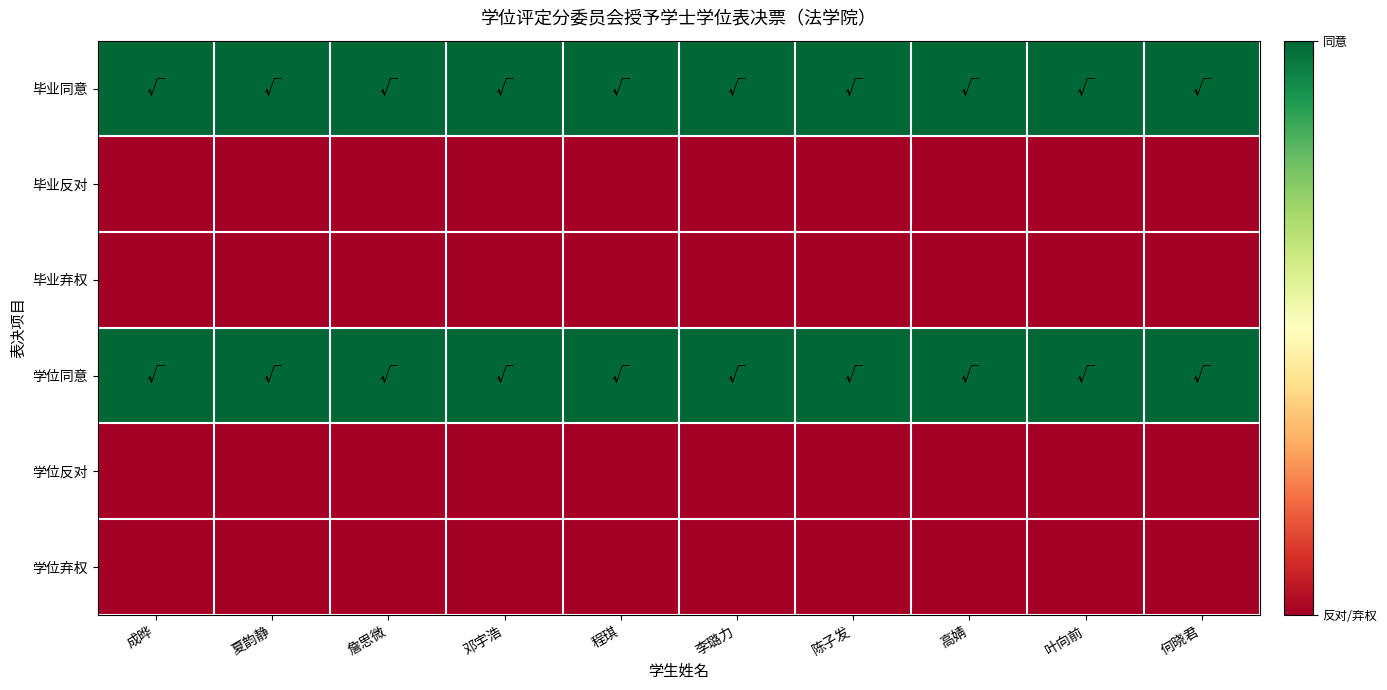

At how many categories does at least one series exceed 0?

10